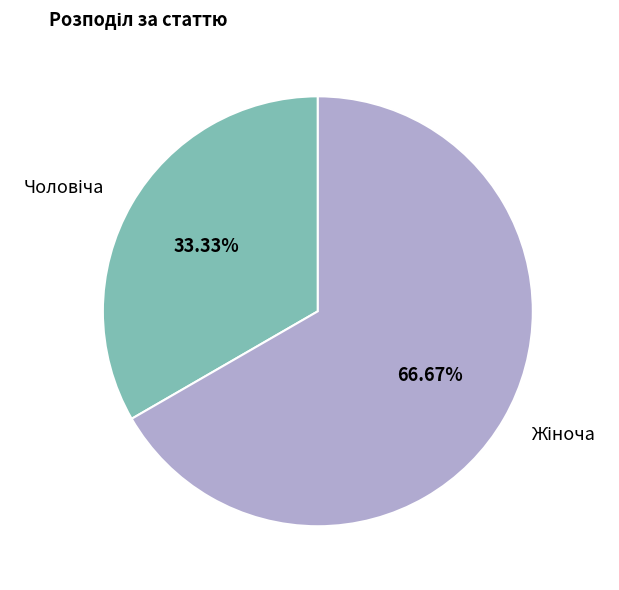

Is there a majority slice in this chart?

Yes